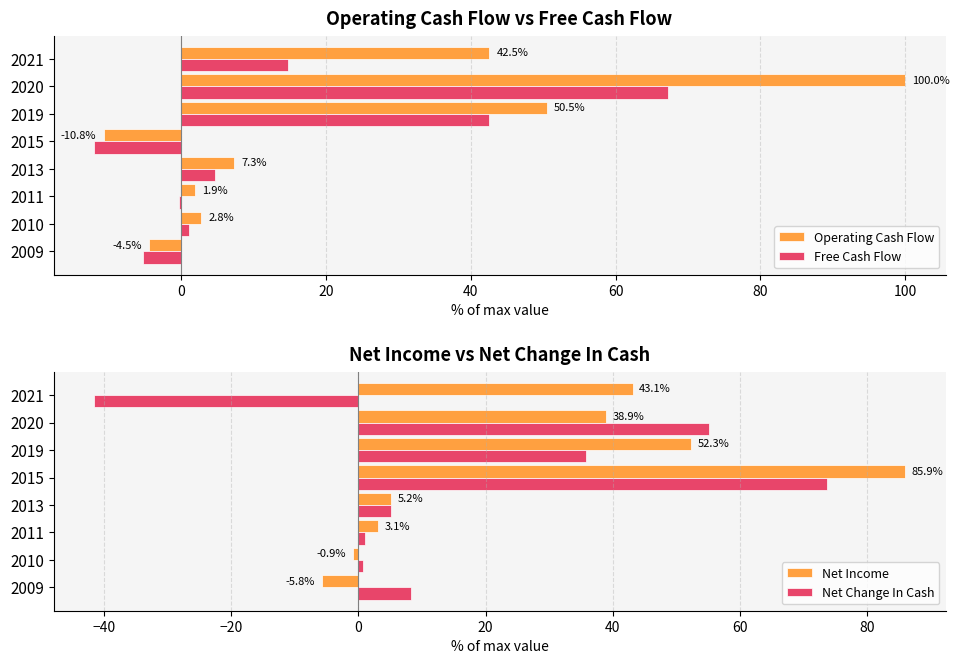

The Free Cash Flow series shows 67.2 at 2020. True or false?

True